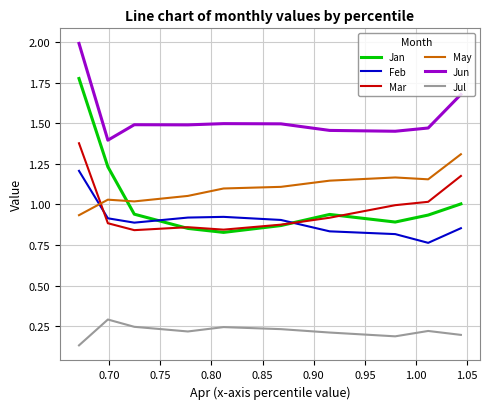

What is the greatest value displayed?

2.0